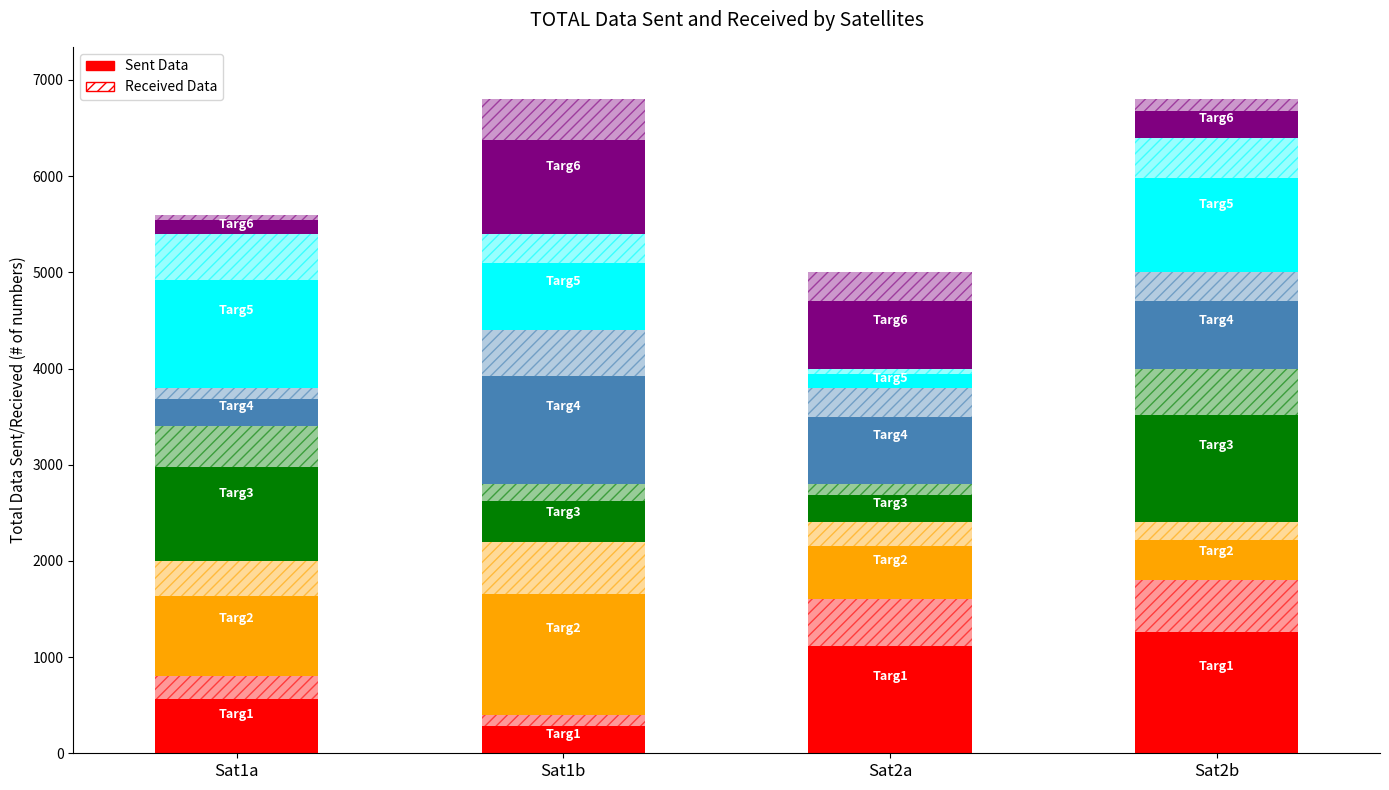

Which category has the highest value across all series?

Sat2b